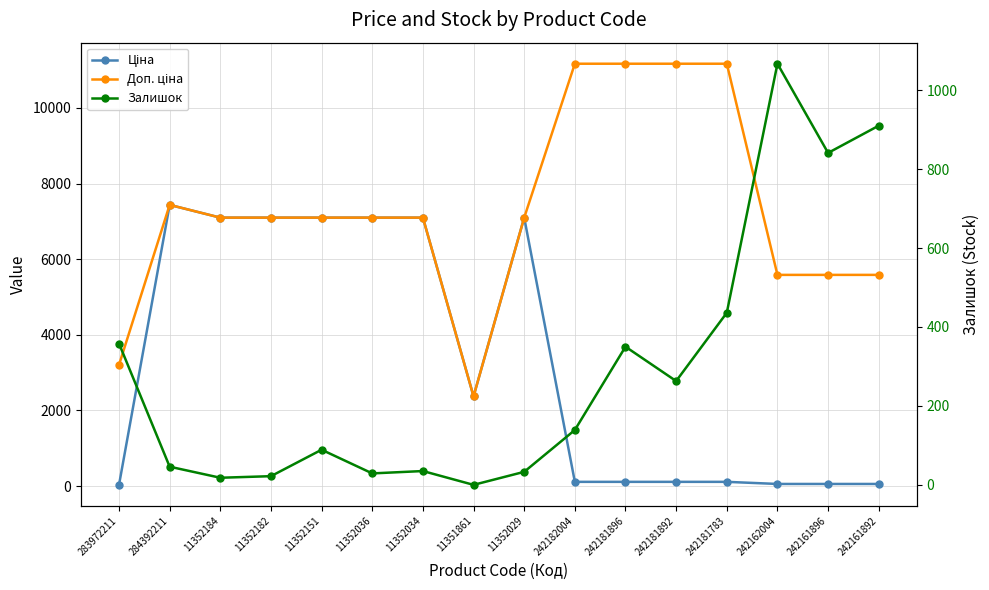

At which label is Доп. ціна closest to 6770?

11352184